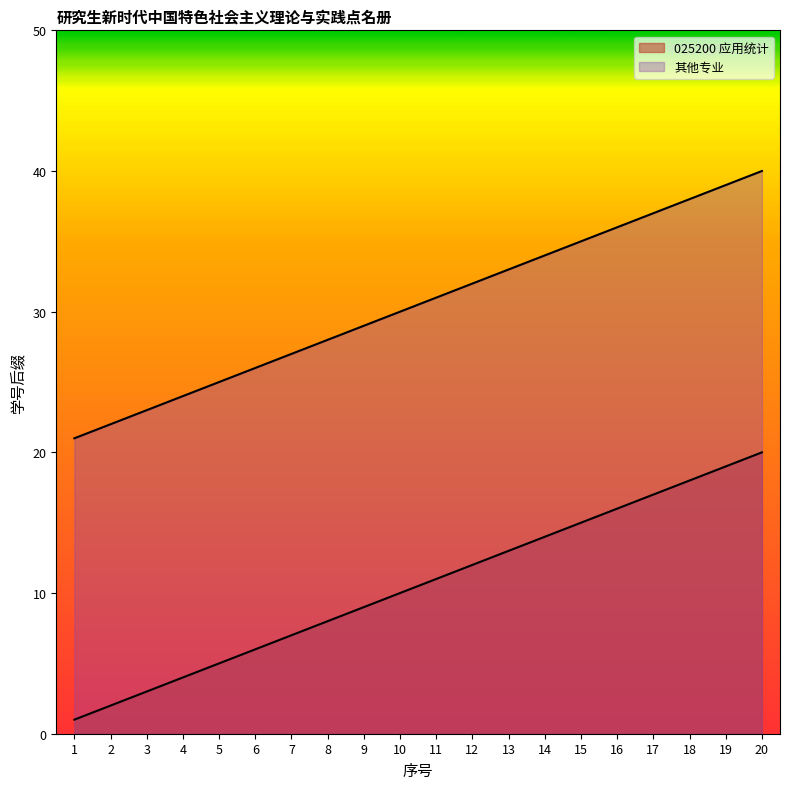

Reading left to right, list all the values displayed in this chart.

025200 应用统计: 1=1	2=2	3=3	4=4	5=5	6=6	7=7	8=8	9=9	10=10	11=11	12=12	13=13	14=14	15=15	16=16	17=17	18=18	19=19	20=20
其他专业: 1=21	2=22	3=23	4=24	5=25	6=26	7=27	8=28	9=29	10=30	11=31	12=32	13=33	14=34	15=35	16=36	17=37	18=38	19=39	20=40